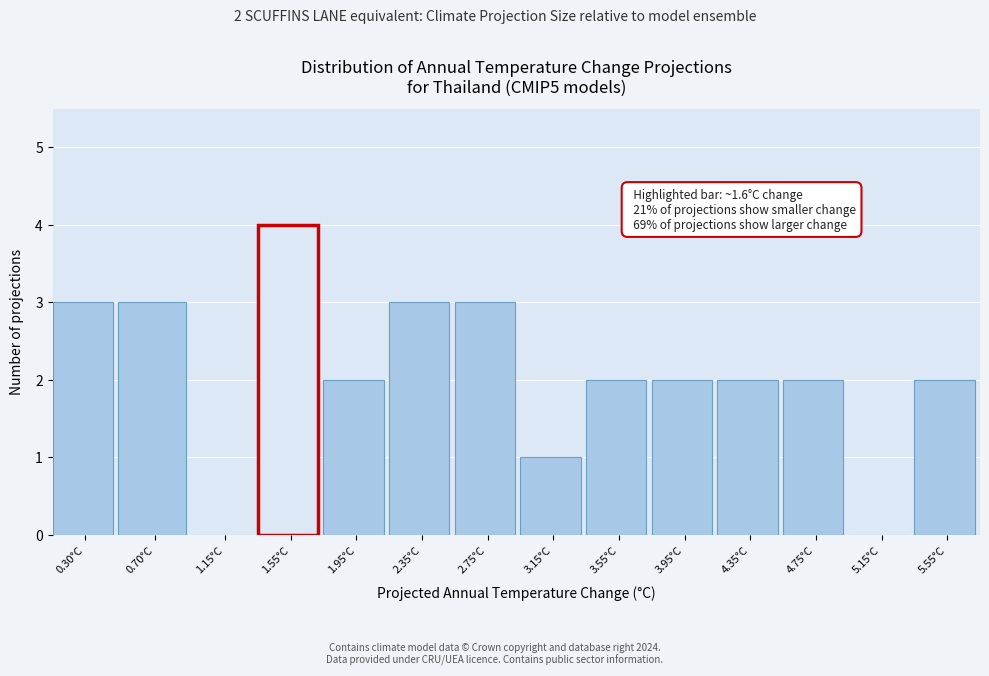

Reading right to left, extract all data points from this chart.

5.55°C=2	5.15°C=0	4.75°C=2	4.35°C=2	3.95°C=2	3.55°C=2	3.15°C=1	2.75°C=3	2.35°C=3	1.95°C=2	1.55°C=4	1.15°C=0	0.70°C=3	0.30°C=3